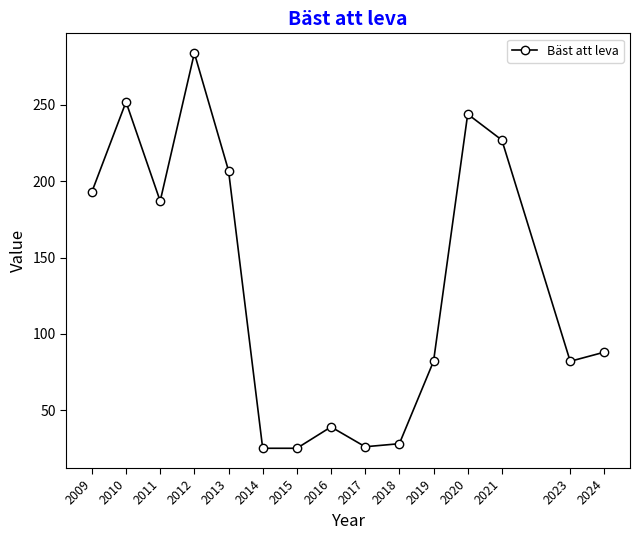

What is the value of the 5th point from the left?

207